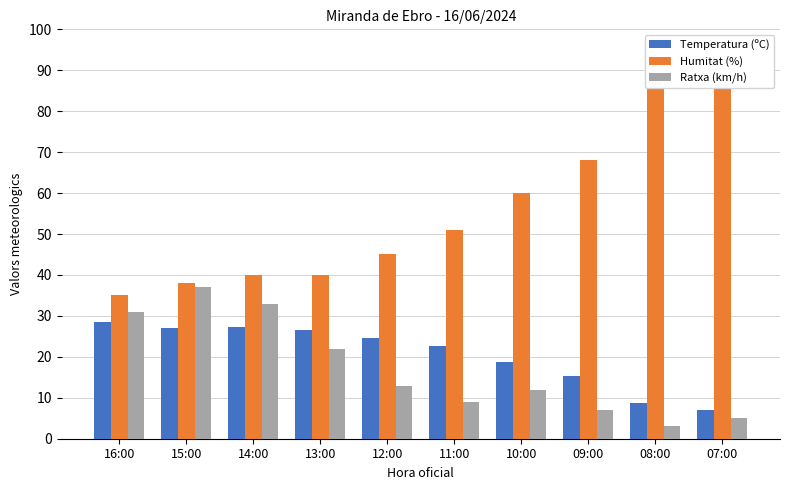

Which series has the largest total across all categories?

Humitat (%)